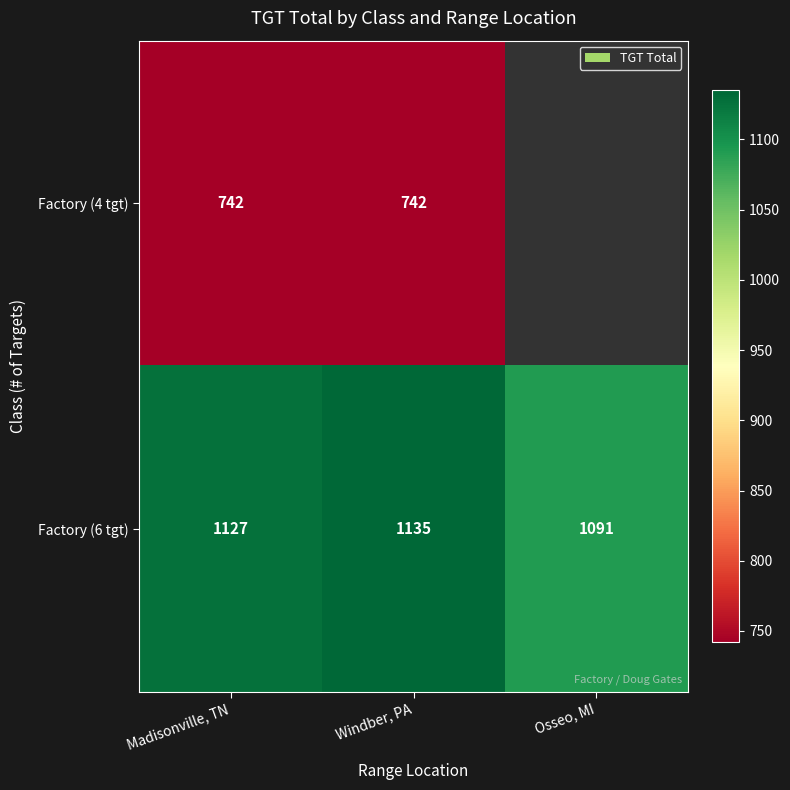

Is it true that Factory (6 tgt) equals 1127.0 at Madisonville, TN?

True